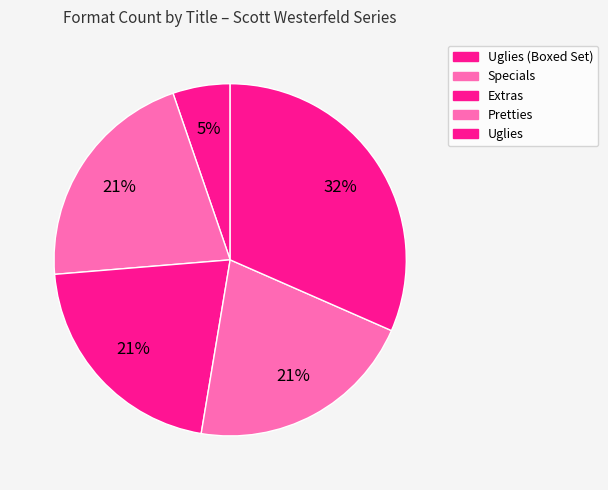

What is the largest slice in the pie chart?

Uglies